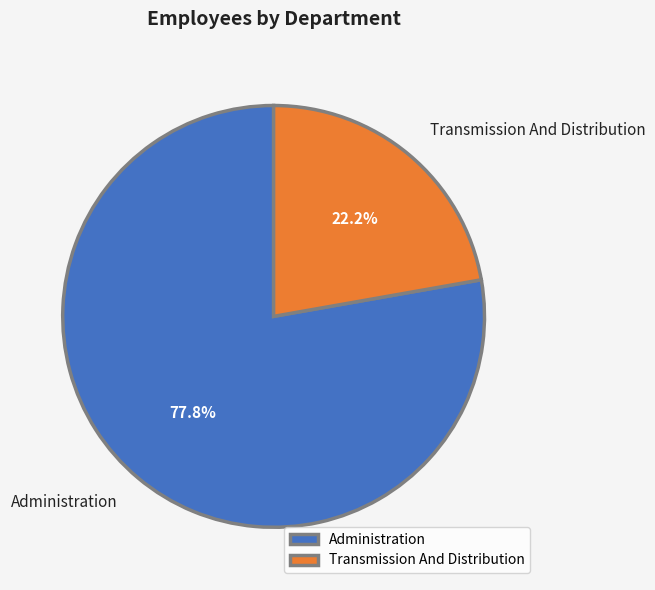

Is there a majority slice in this chart?

Yes